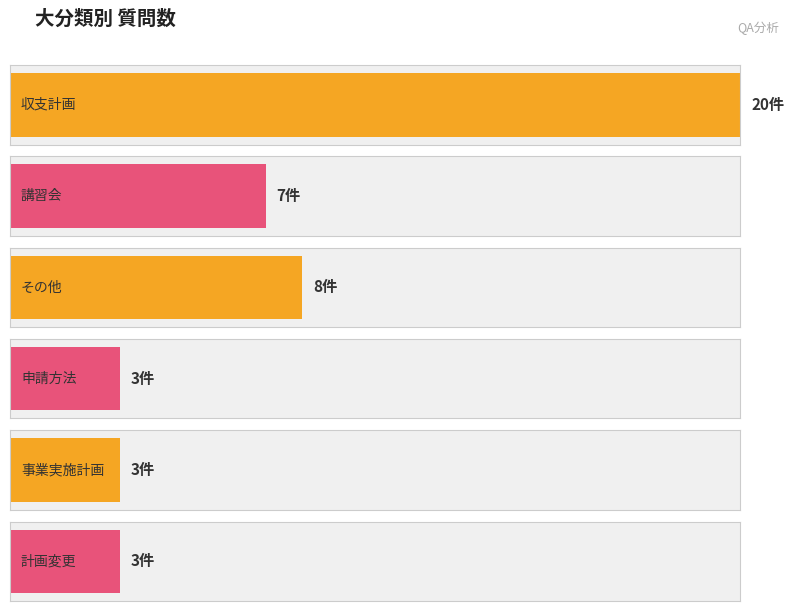

What is the greatest value displayed?

20